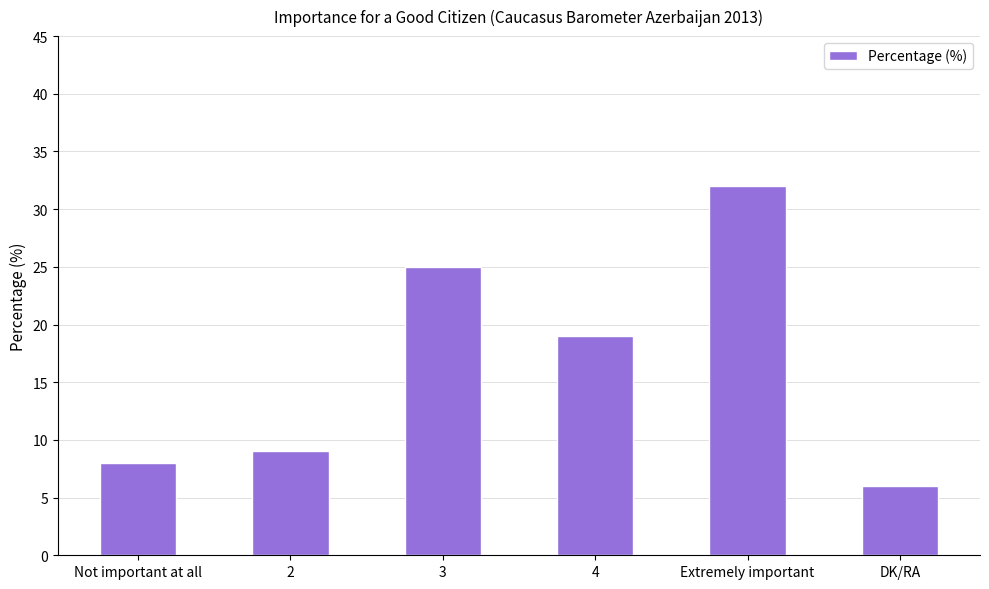

True or false: the data shows 16 at 2.

False